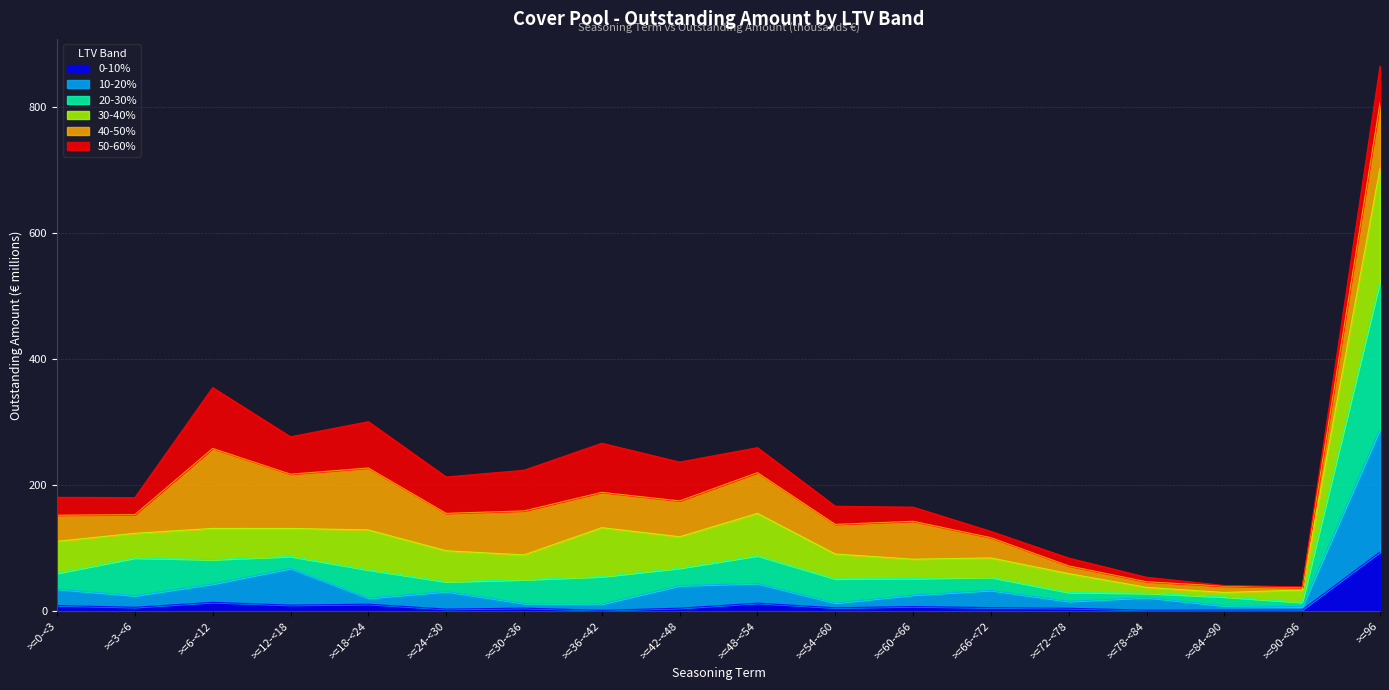

Does the chart have visible grid lines?

Yes